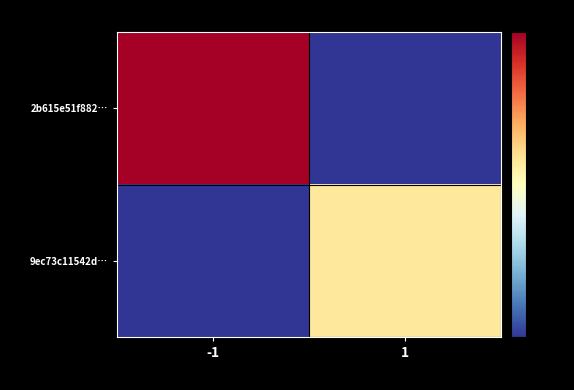

Which series has the largest range (max minus min)?

2b615e51f882…